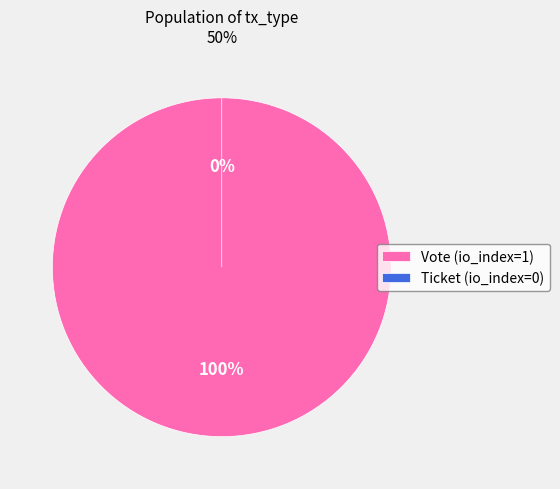

Combined, what portion of the pie is Vote (io_index=1) and Ticket (io_index=0)?

100.0%